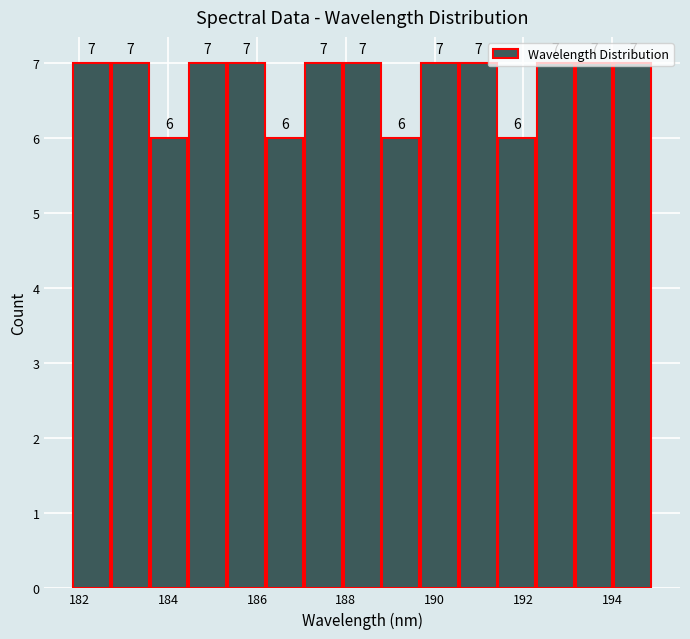

How tall is the bar that spans 194.0 to 194.8 on the x-axis? The bar edges are not printed on the chart, so give them approximately, as read against the axis.

7